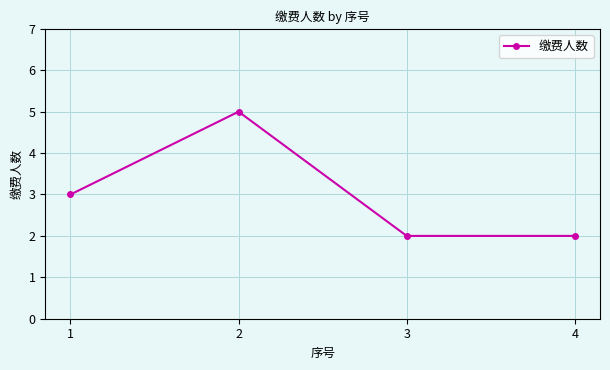

Approximately how many times larger is the value at 1 compared to 2?

0.6